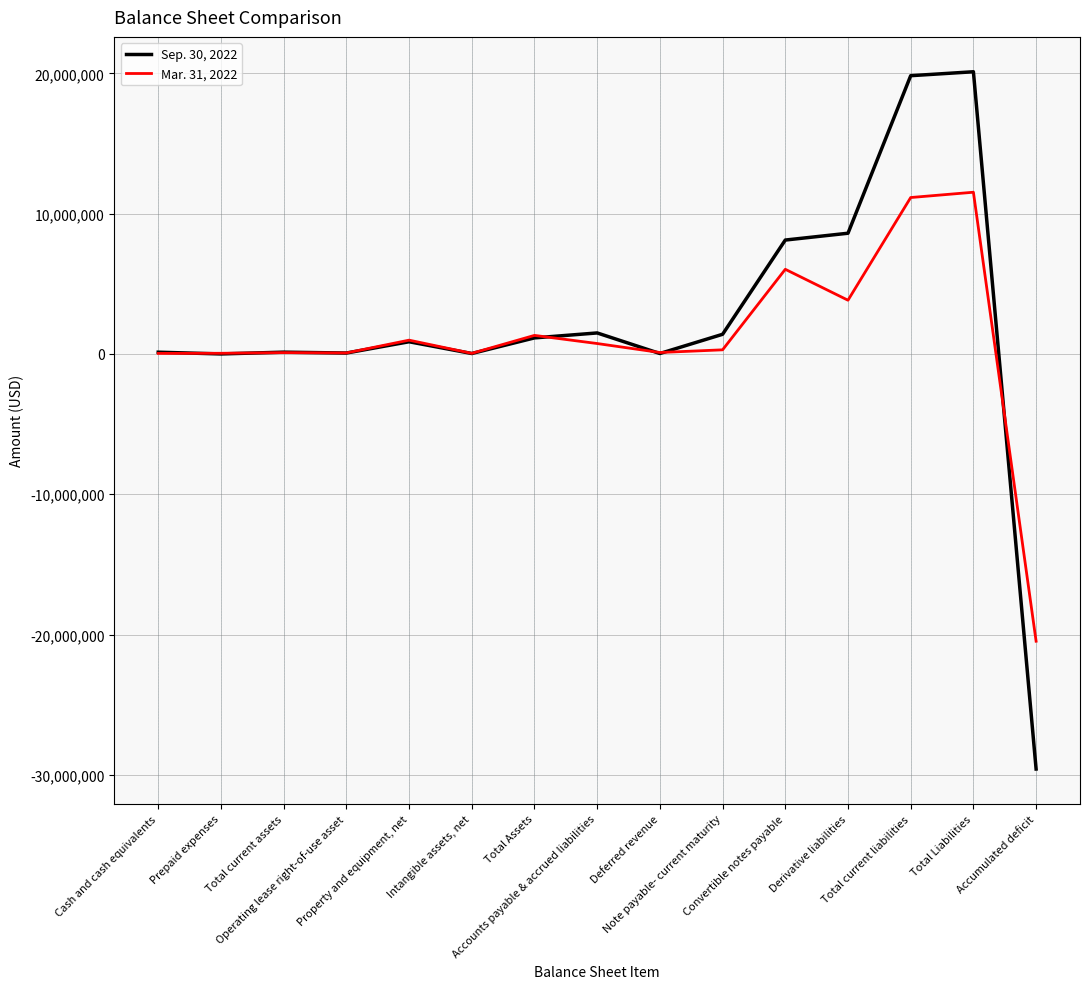

Is this an area chart (filled region under the line)?

No